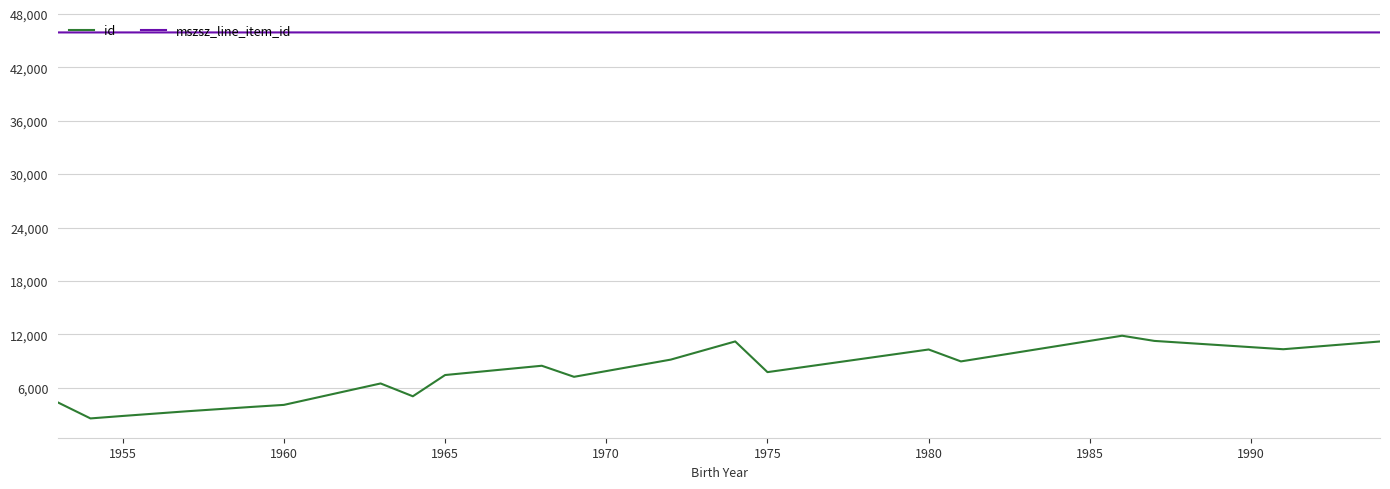

True or false: mszsz_line_item_id and id intersect in this chart.

False